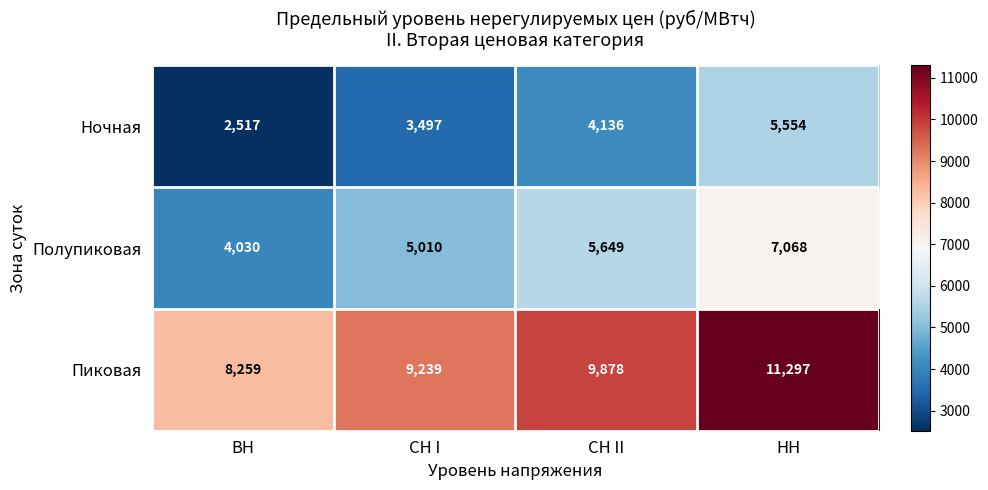

Rank the series by their average value, from highest to lowest.

Пиковая, Полупиковая, Ночная